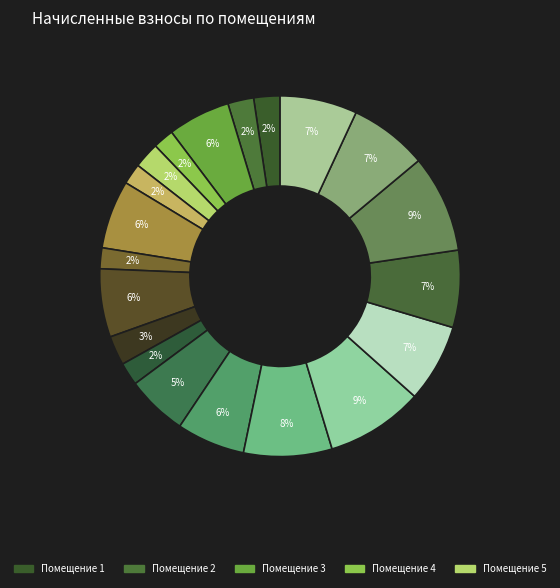

Rank the categories by value from highest to lowest.

15, 18, 14, 16, 19, 17, 20, 7, 9, 13, 3, 12, 10, 1, 2, 5, 11, 4, 6, 8